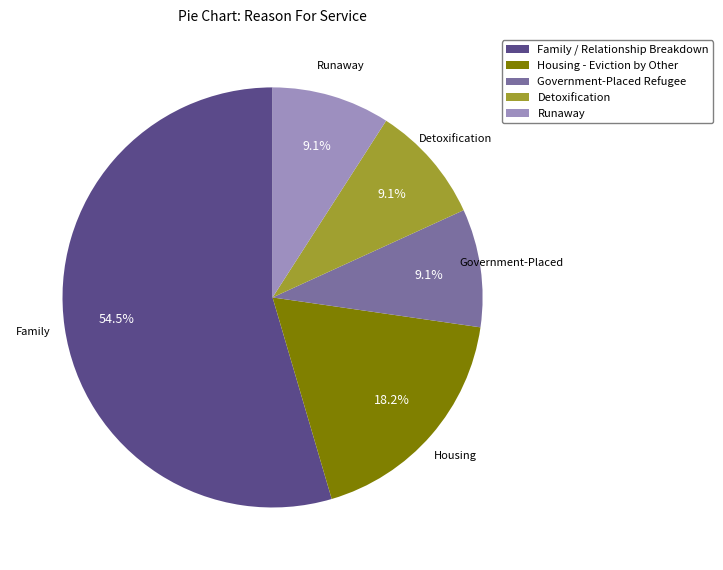

How many slices are in this pie chart?

5